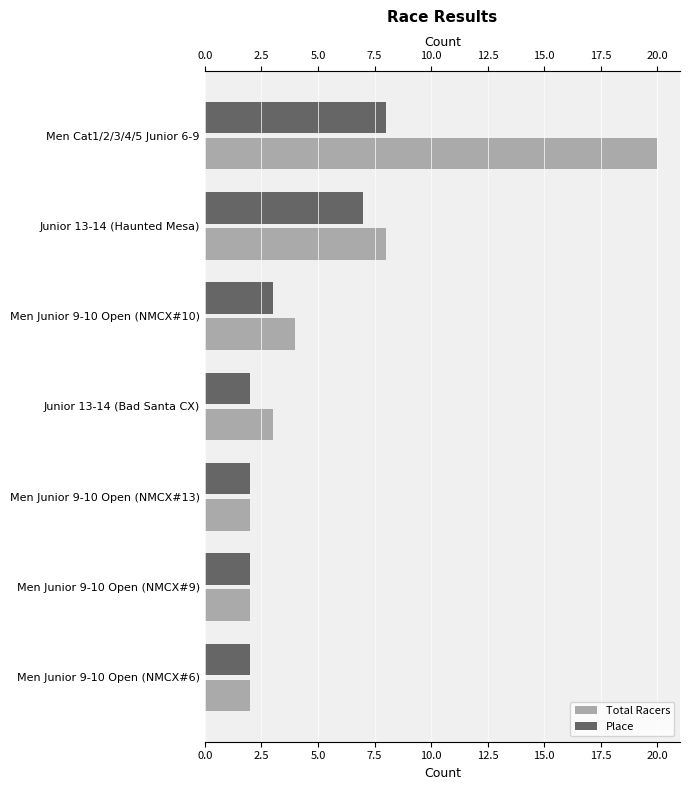

What is the difference between the maximum and second lowest values in the Total Racers series?

18